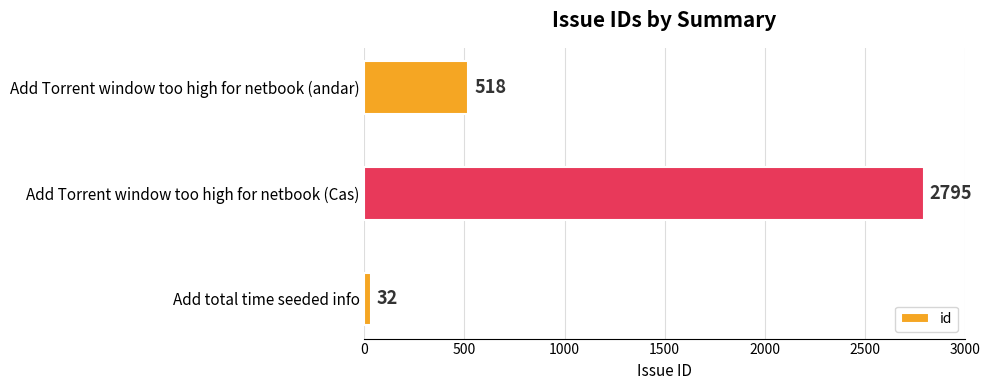

Count the values in the range 32 to 2795.

3